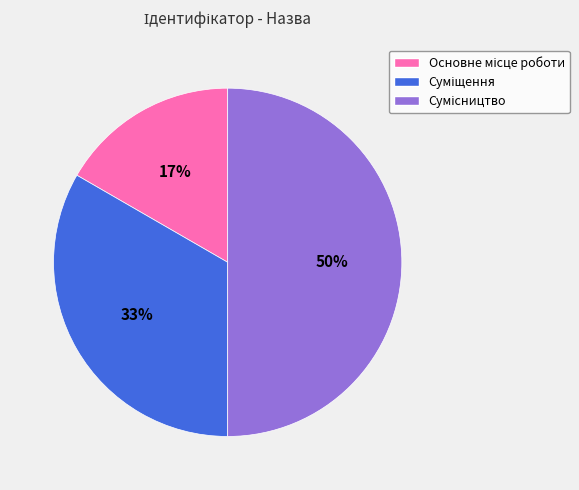

To the nearest percent, what is the difference between the largest and smallest slice percentages?

33%